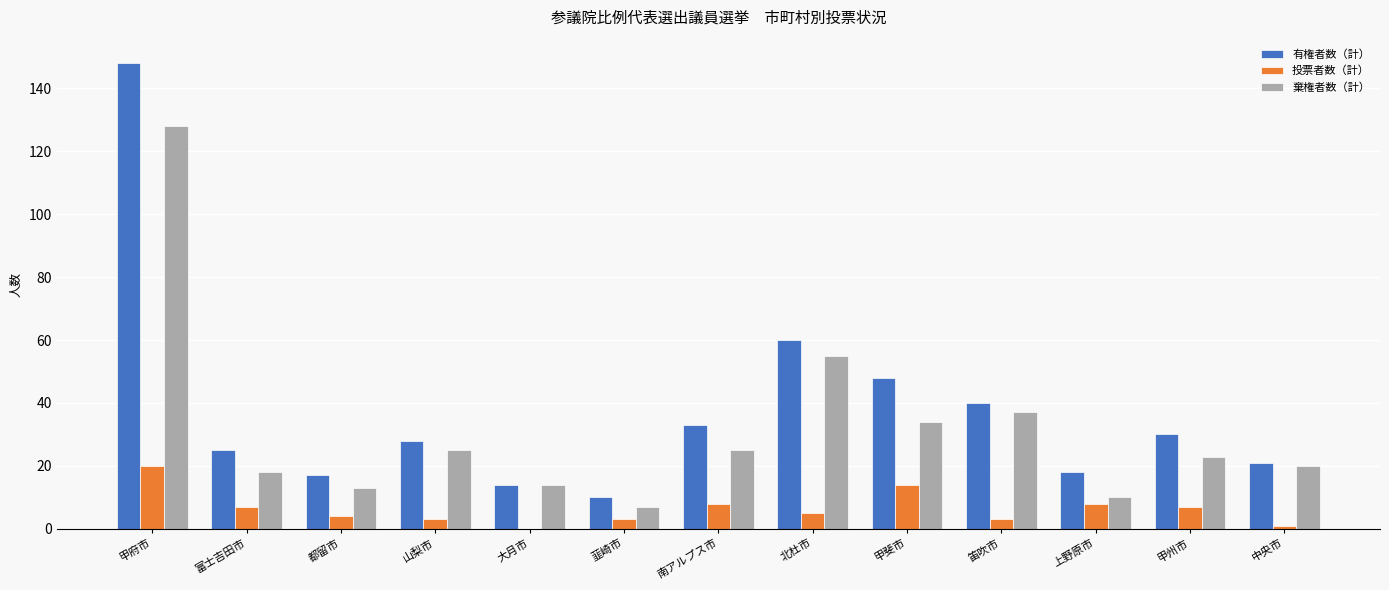

At which category is the sum across all series the highest?

甲府市